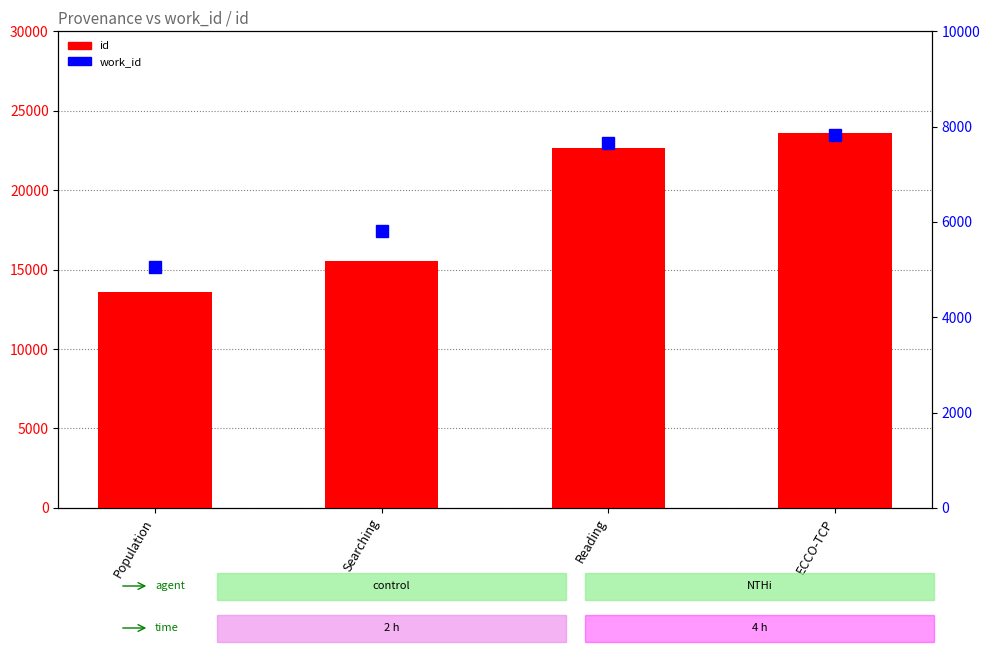

What is the label of the 3rd bar from the left?

Reading